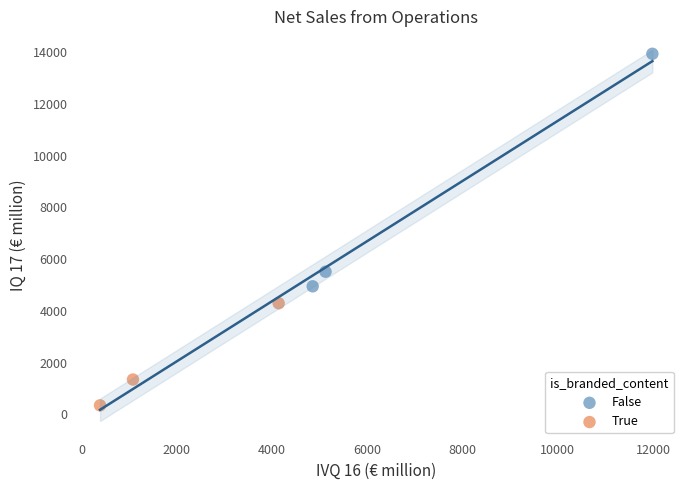

Which series reaches the minimum Y coordinate?

True